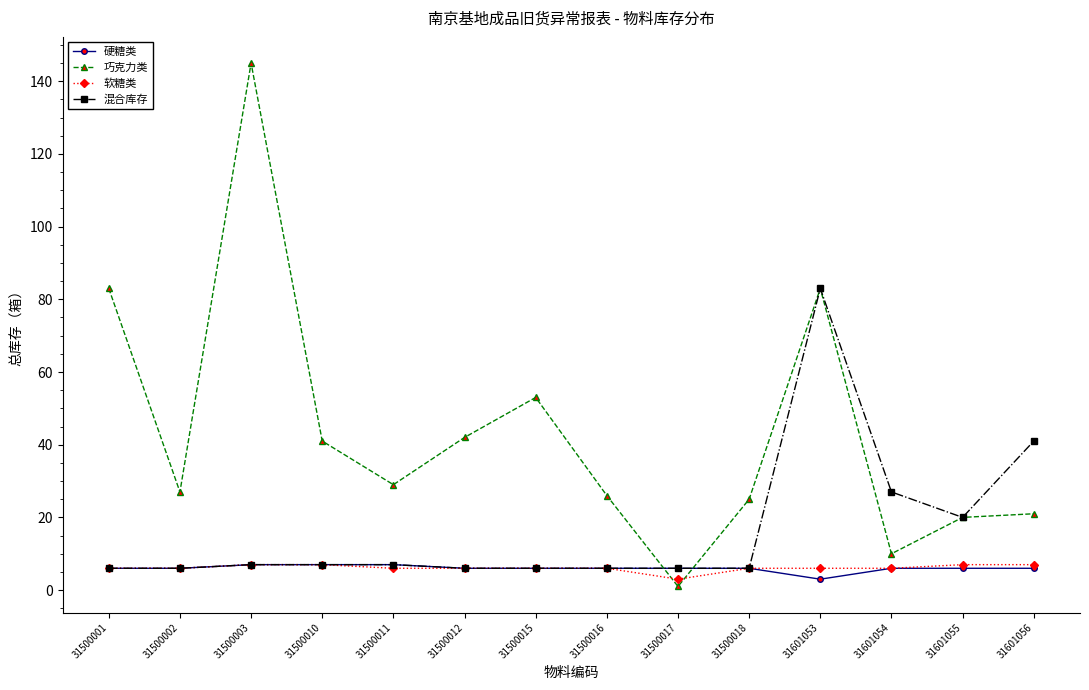

Between which two adjacent categories do 软糖类 and 巧克力类 first intersect?

31500016 and 31500017